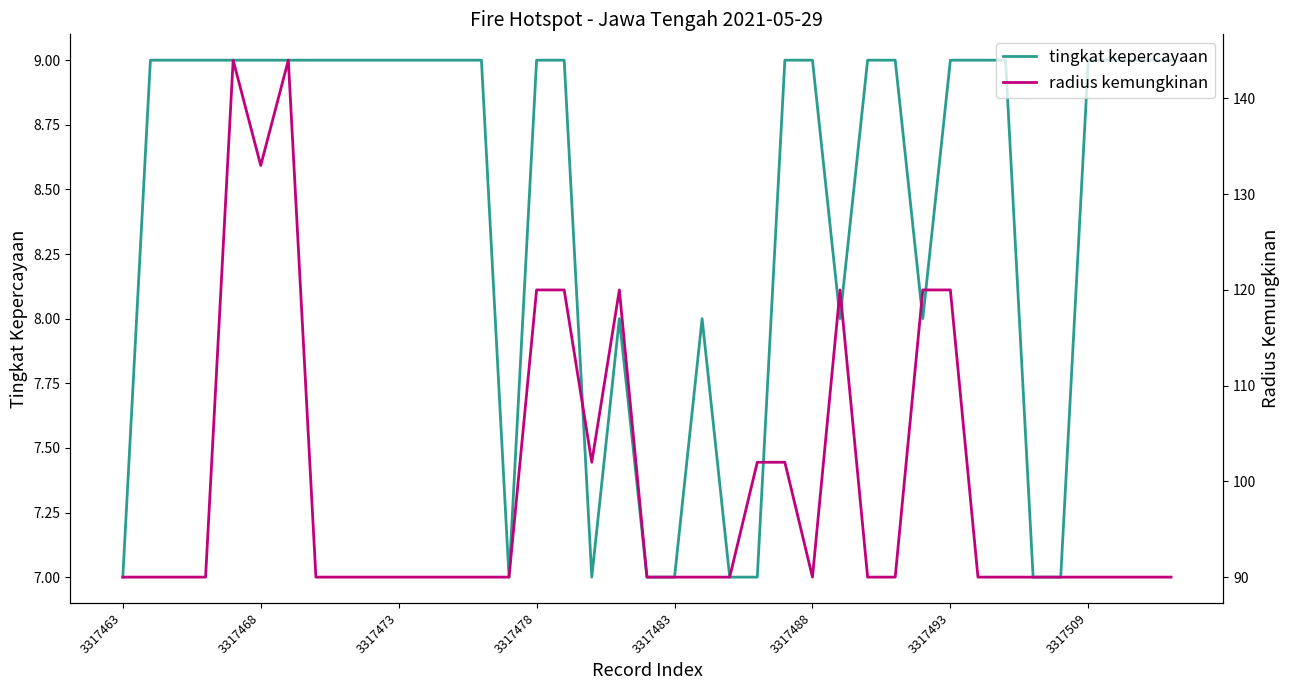

What is the maximum value for tingkat kepercayaan?

9